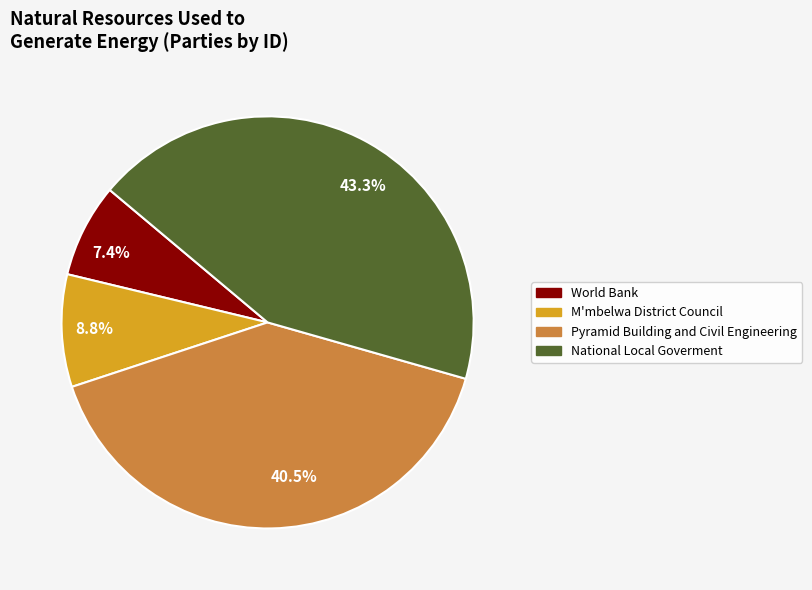

How many segments does this pie chart have?

4